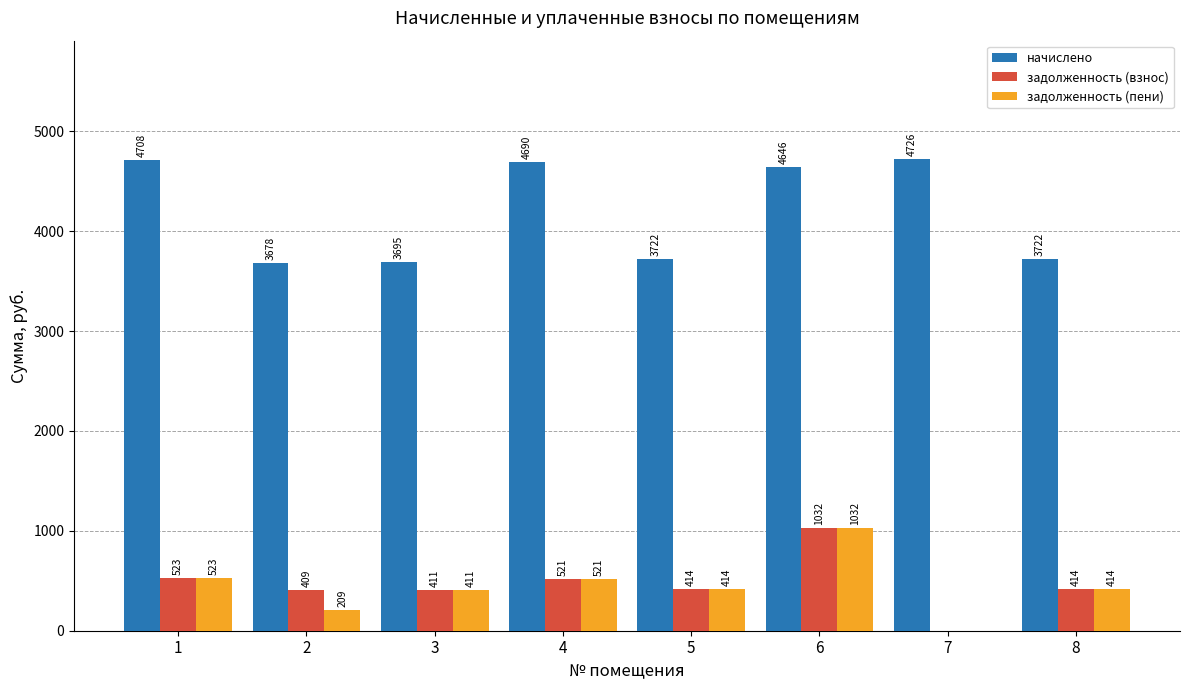

Is it true that начислено equals 5756.6 at 8?

False